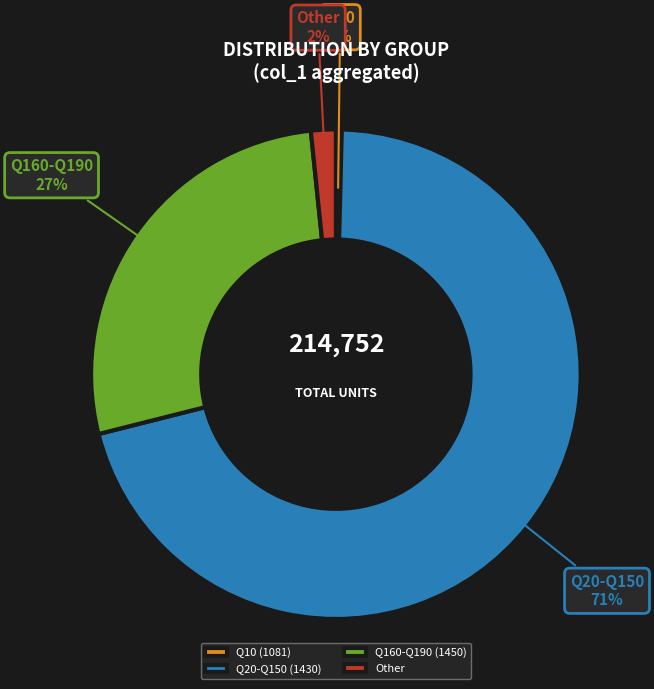

Between Q160-Q190 (1450) and Q10 (1081), which is larger?

Q160-Q190 (1450)